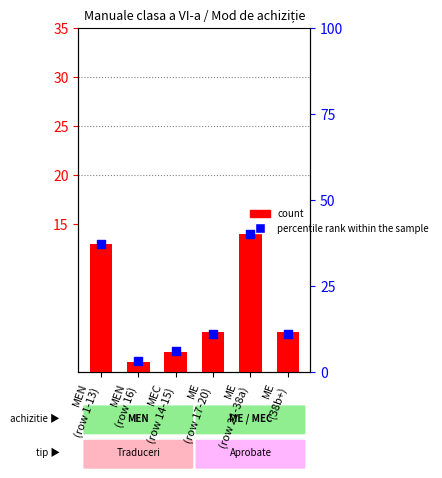

At how many categories does at least one series exceed 13?

2